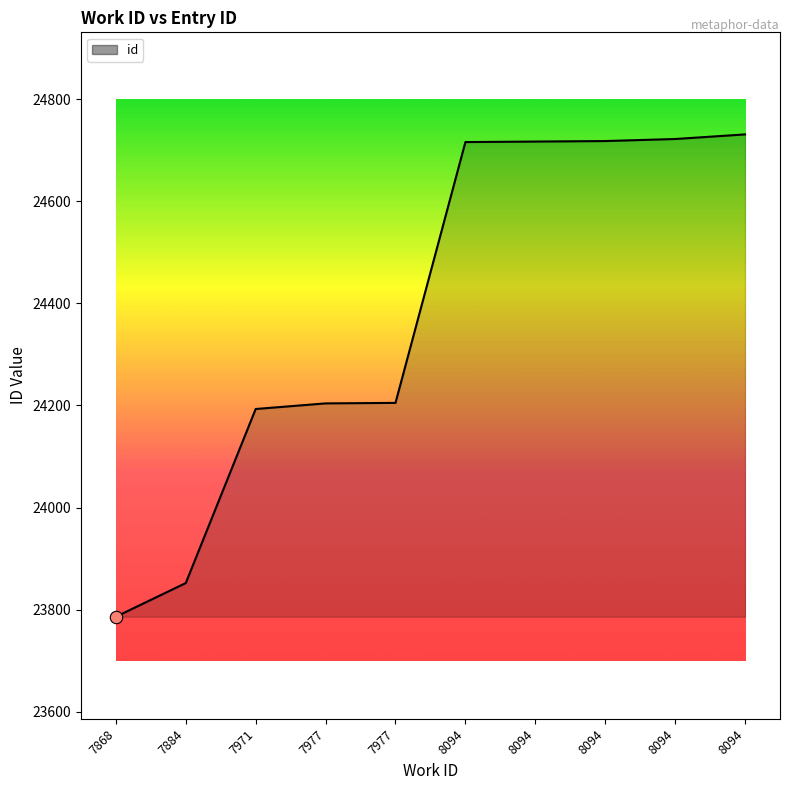

Between 8094 and 8094, which is larger?

8094